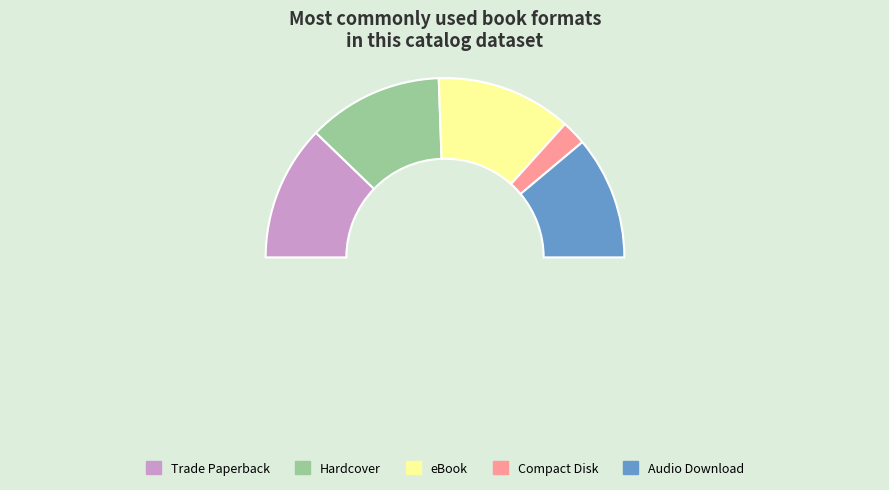

To the nearest percent, what percentage of the pie is eBook?

24%